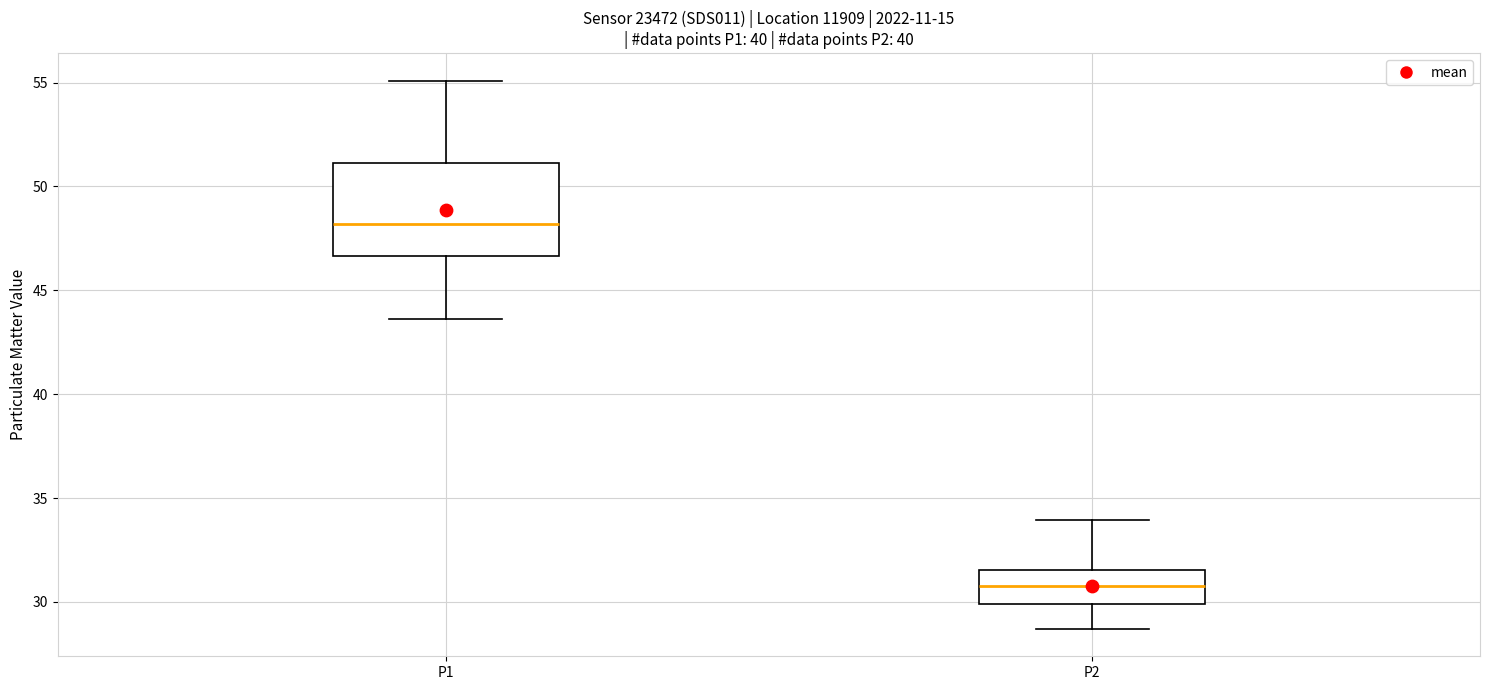

Reading left to right, transcribe this box plot: for each box, give where its median line is, the range the box spans, and where its two whiskers end, as read against the y-axis. The values are not printed on the chart, so give them approximately, as read against the axis.

P1: median 48.0, box 46.5 to 51.0, whiskers 43.5 to 55.0
P2: median 31.0, box 30.0 to 31.5, whiskers 28.5 to 34.0